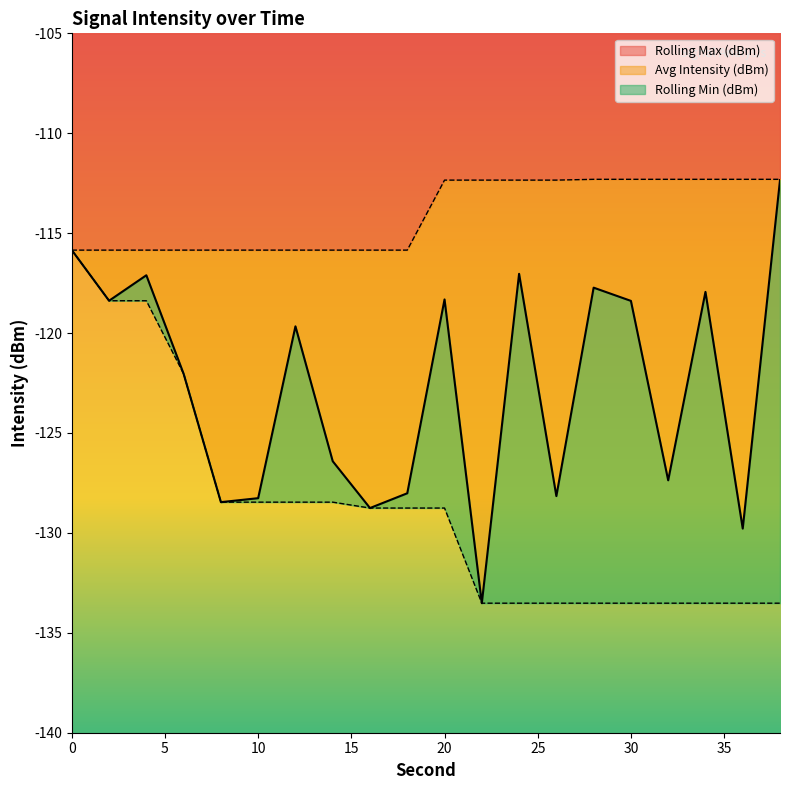

List the labels in order of Avg Intensity (dBm) value, smallest first.

22, 36, 16, 8, 10, 26, 18, 32, 14, 6, 12, 30, 2, 20, 34, 28, 4, 24, 0, 38